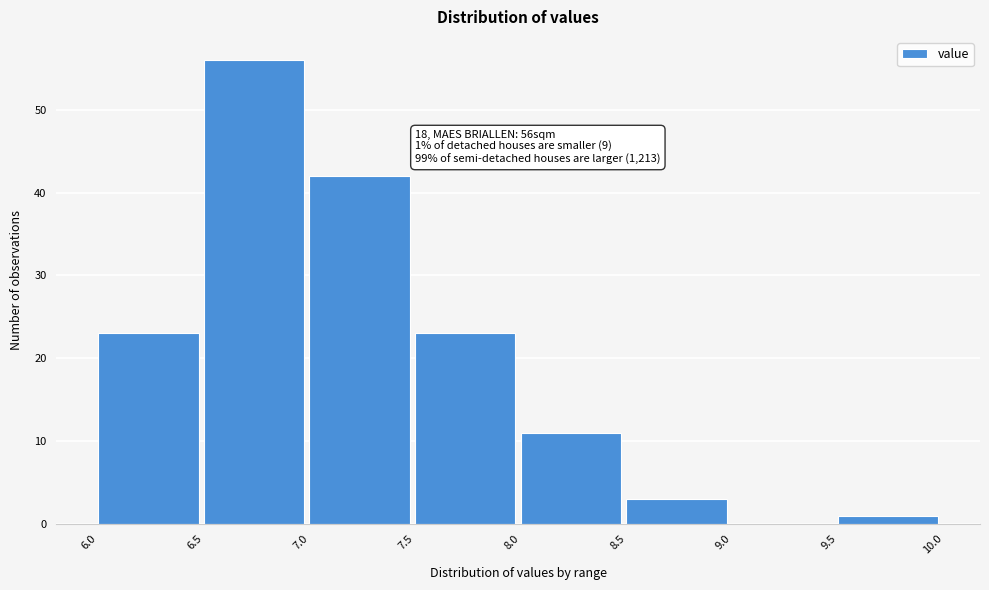

Over which range of the x-axis is the bar tallest?

6.5 to 7.0